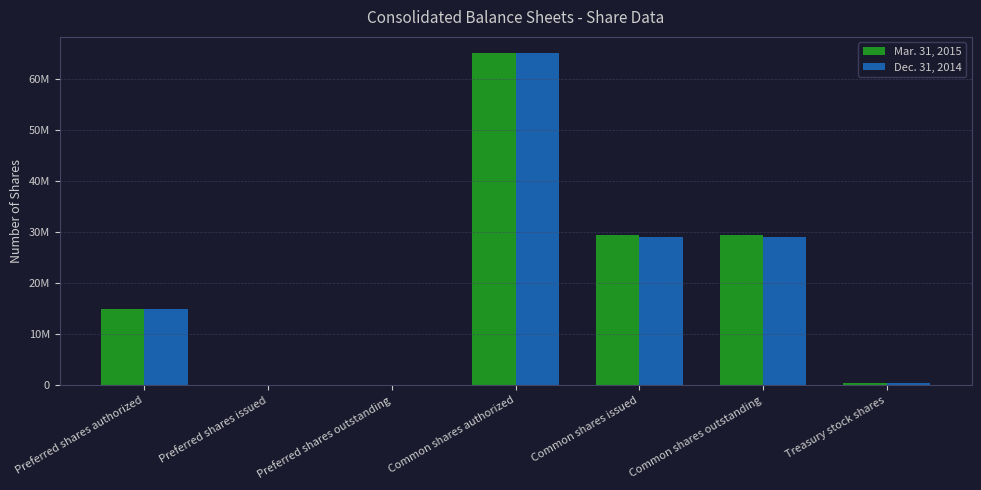

What are all the series names shown in the legend?

Mar. 31, 2015, Dec. 31, 2014